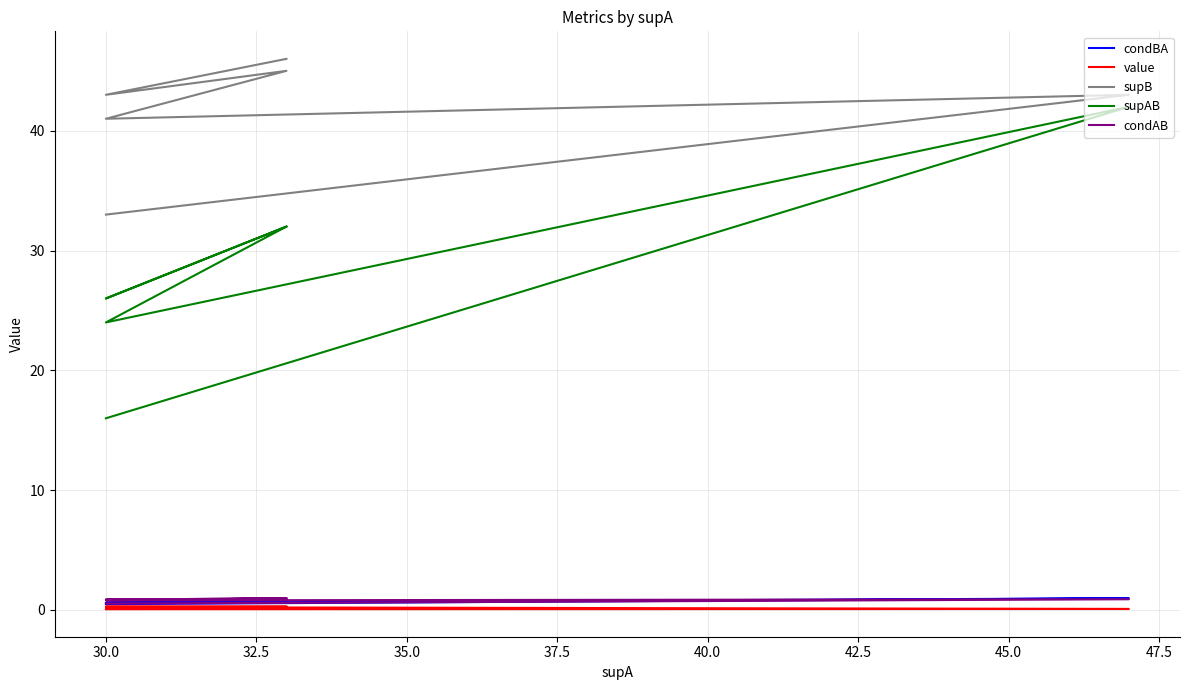

What is the sum of the condBA values at 40.0 and 32.5?

1.2